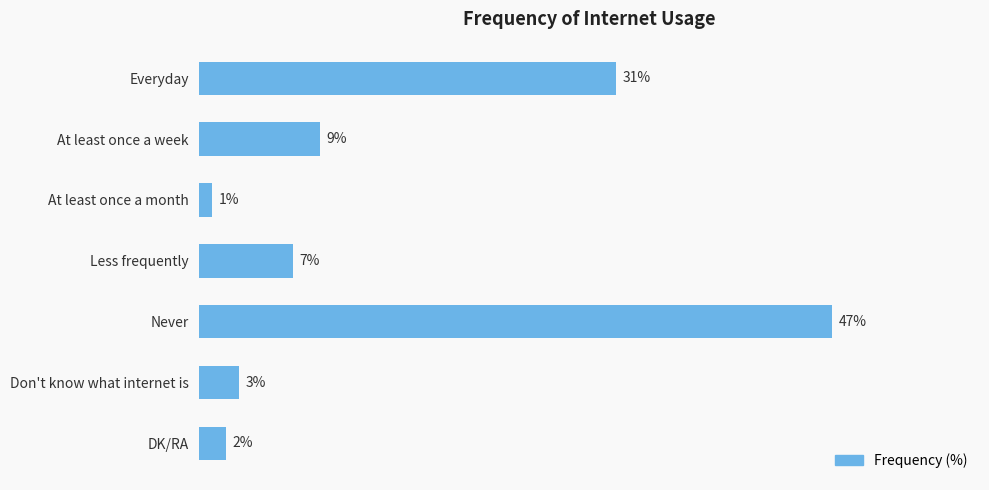

Between Don't know what internet is and Everyday, which is larger?

Everyday